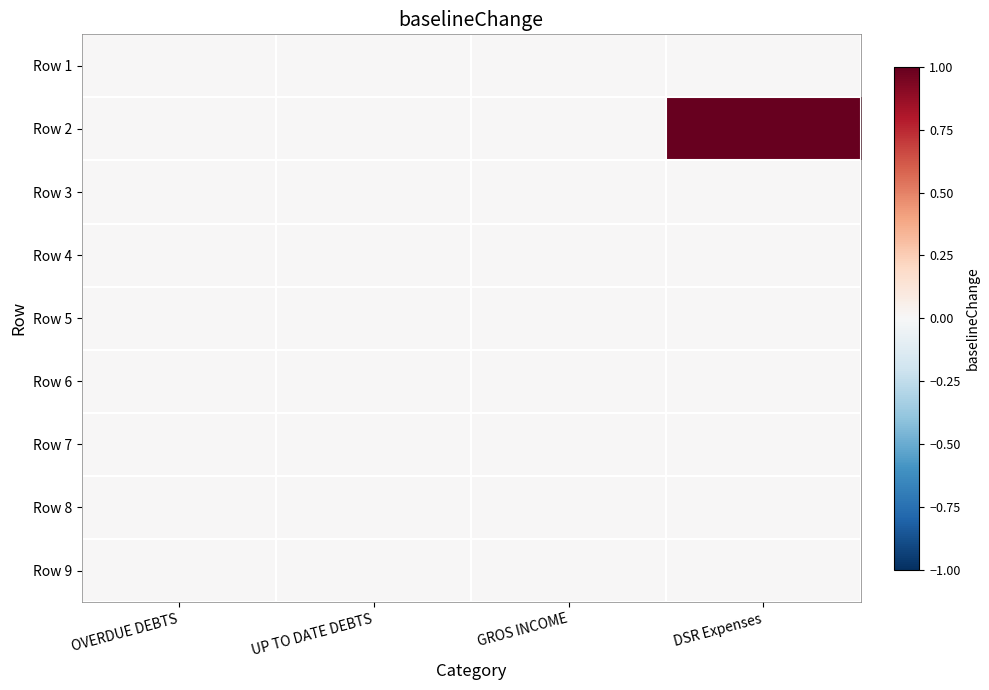

At which category is the sum across all series the highest?

DSR Expenses